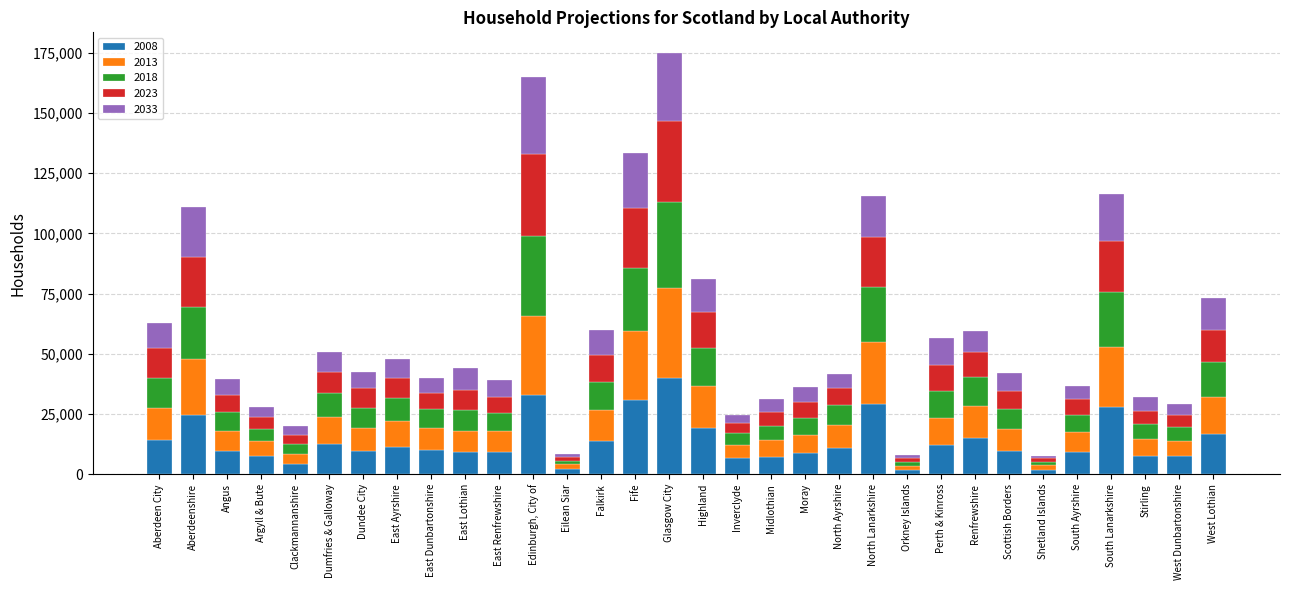

What is the total value across all series at Highland?

80870